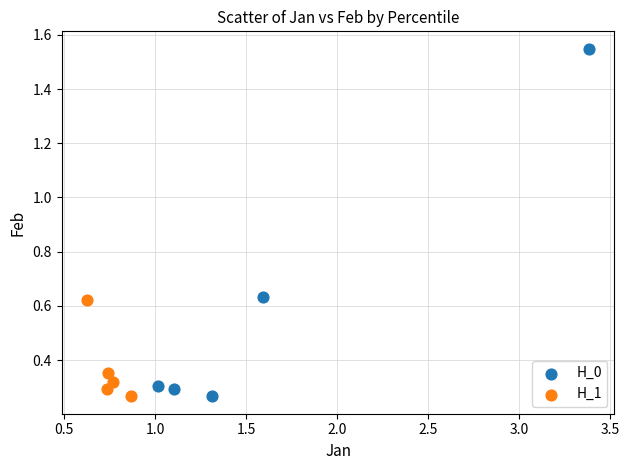

Which series has the largest Y range (max minus min)?

H_0